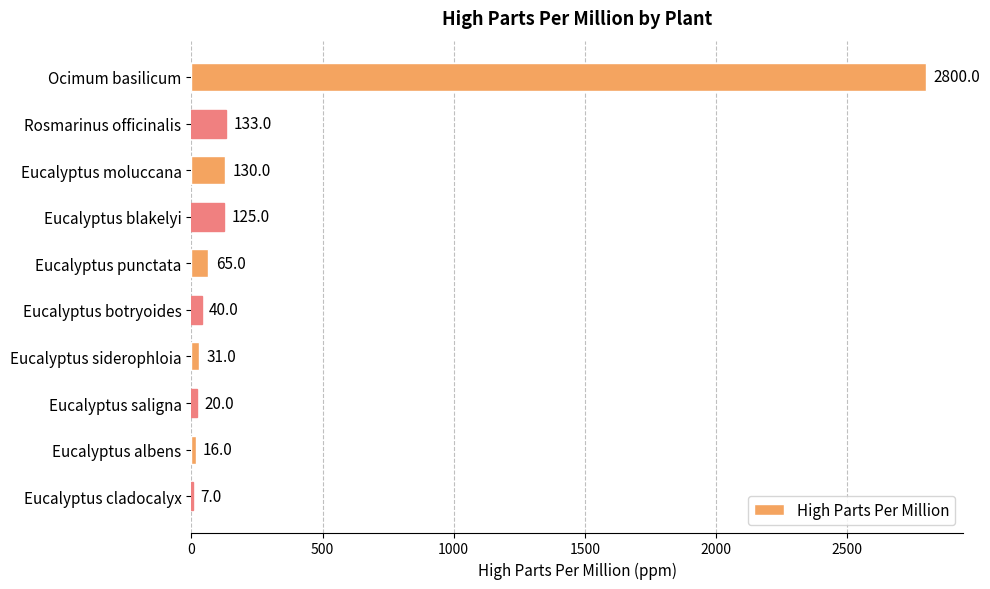

What is the sum of all values?

3367